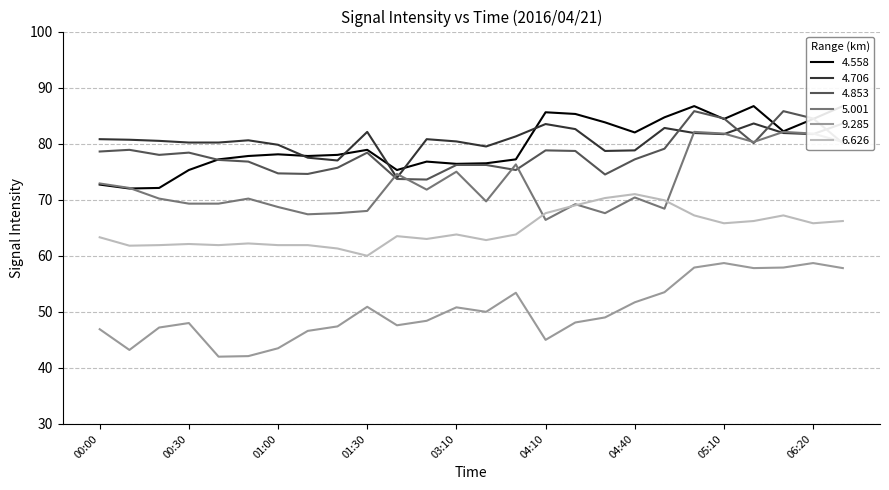

What is the average value of the 4.558 series?

79.8